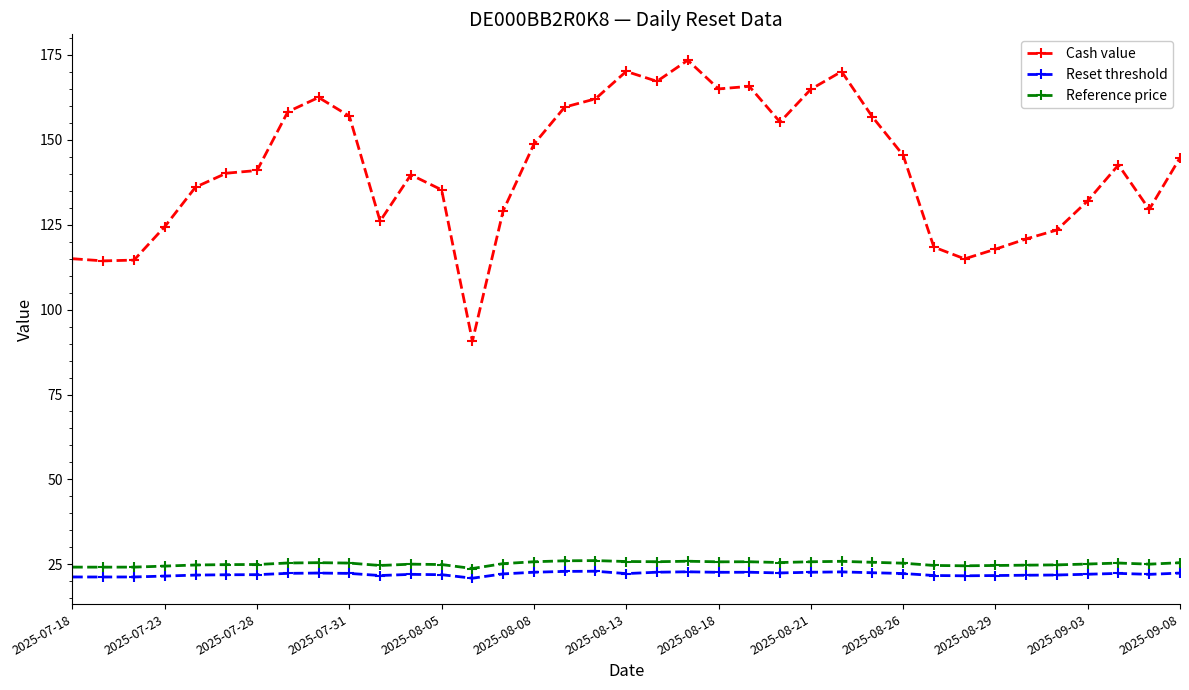

What is the minimum value shown in the chart?

20.9